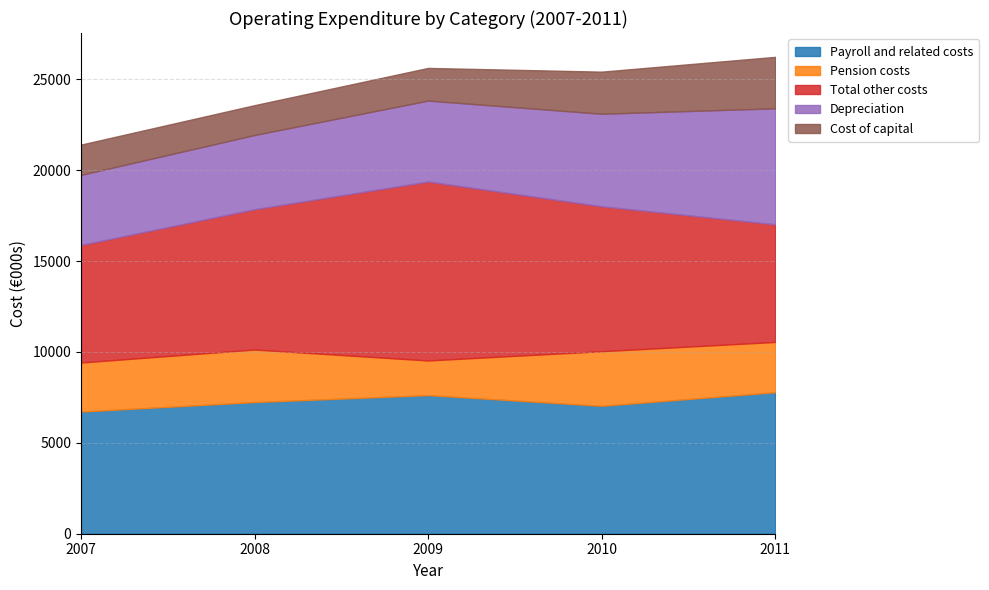

Between 2008 and 2009, which series saw the biggest shift?

Total other costs